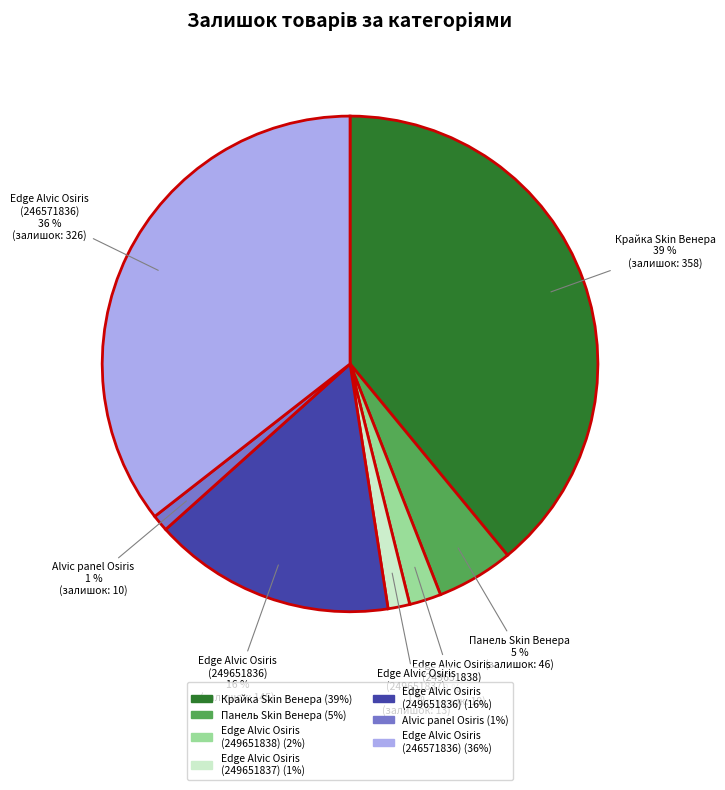

To the nearest percent, what is the difference between the largest and smallest slice percentages?

38%